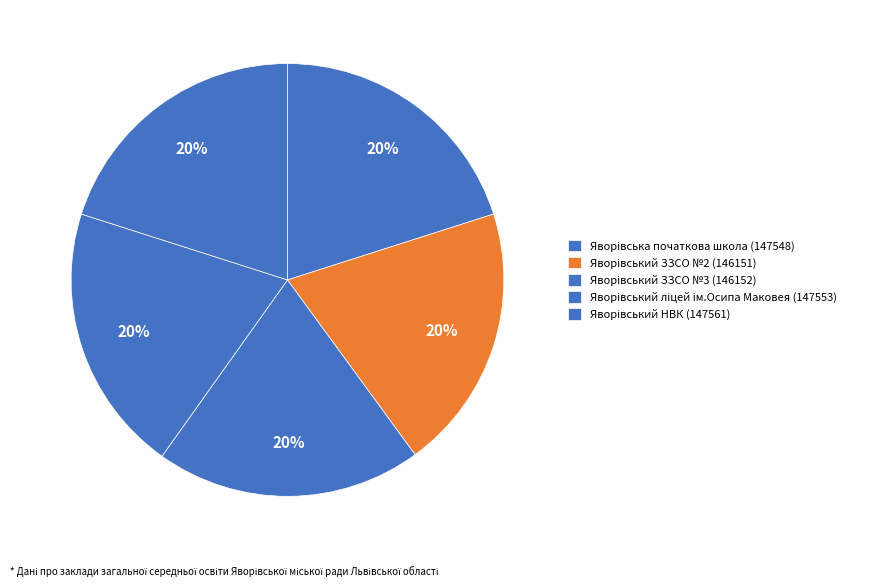

What percentage is the Яворівський НВК slice, to the nearest percent?

20%